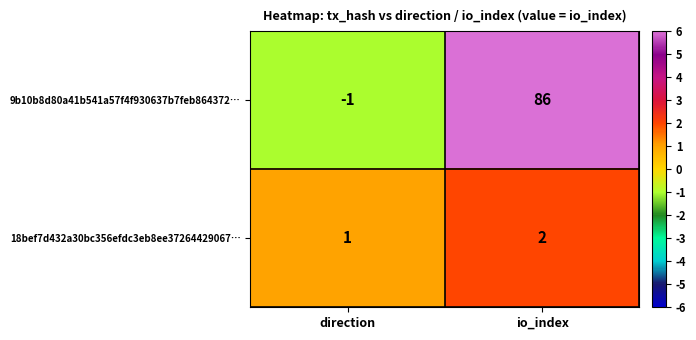

Reading left to right, transcribe all the data shown in this chart.

9b10b8d80a41b541a57f4f930637b7feb864372…: -1	86
18bef7d432a30bc356efdc3eb8ee37264429067…: 1	2